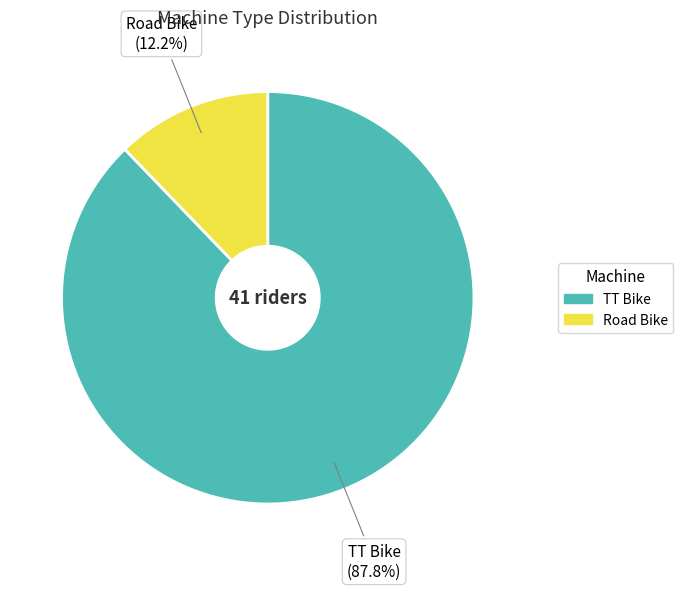

What is the ratio of the value at Road Bike to the value at TT Bike?

0.1